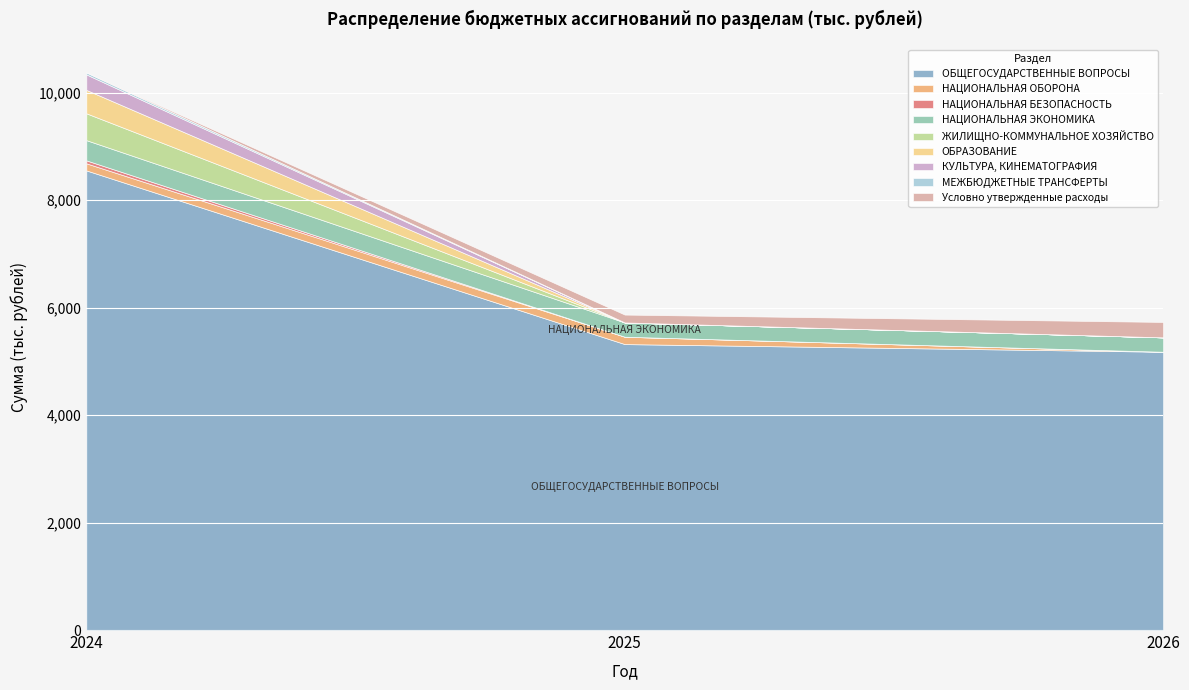

How many positive values does the Сумма на 2024 год series have?

8